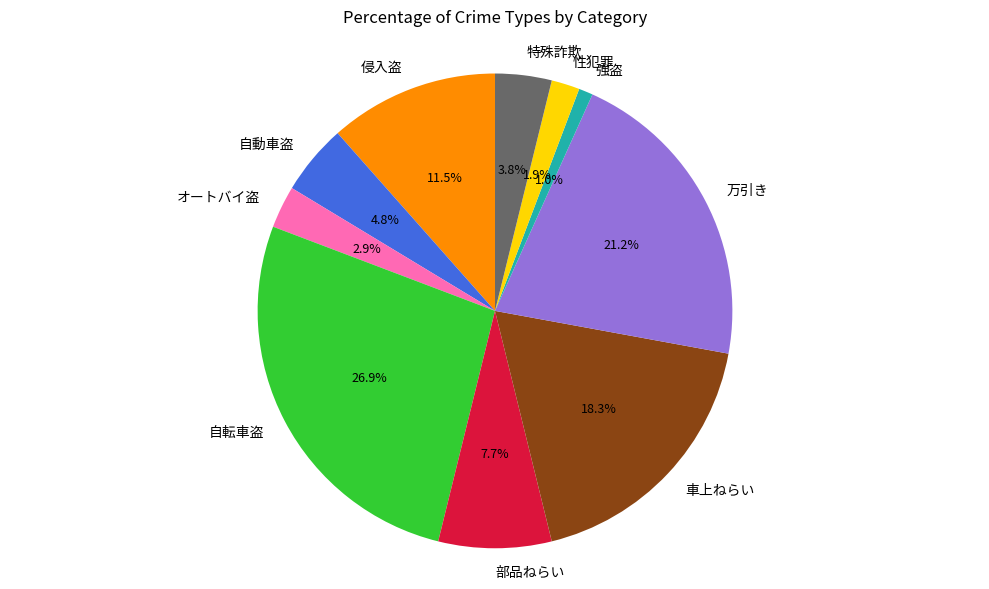

Rank the categories by value from highest to lowest.

自転車盗, 万引き, 車上ねらい, 侵入盗, 部品ねらい, 自動車盗, 特殊詐欺, オートバイ盗, 性犯罪, 強盗